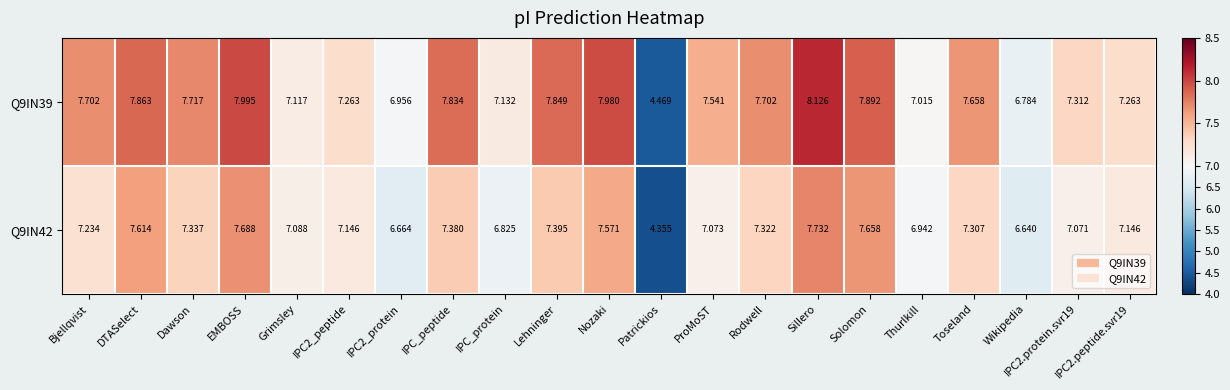

At which label does Q9IN42 reach its peak?

Sillero